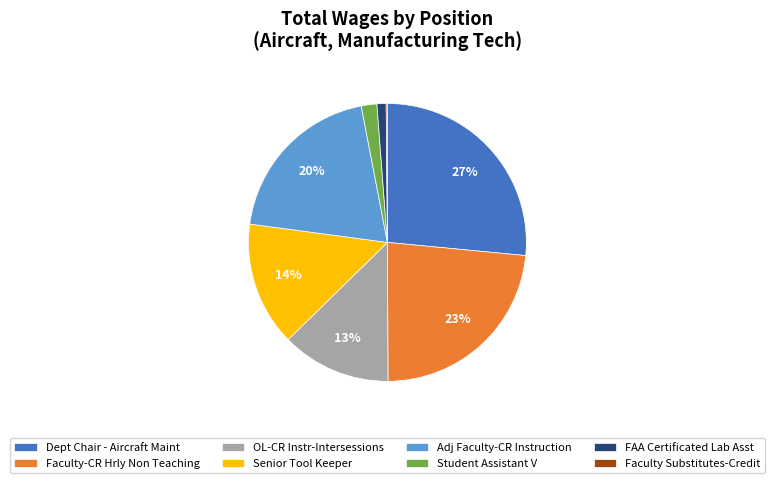

Which category has the biggest portion of the pie?

Dept Chair - Aircraft Maint